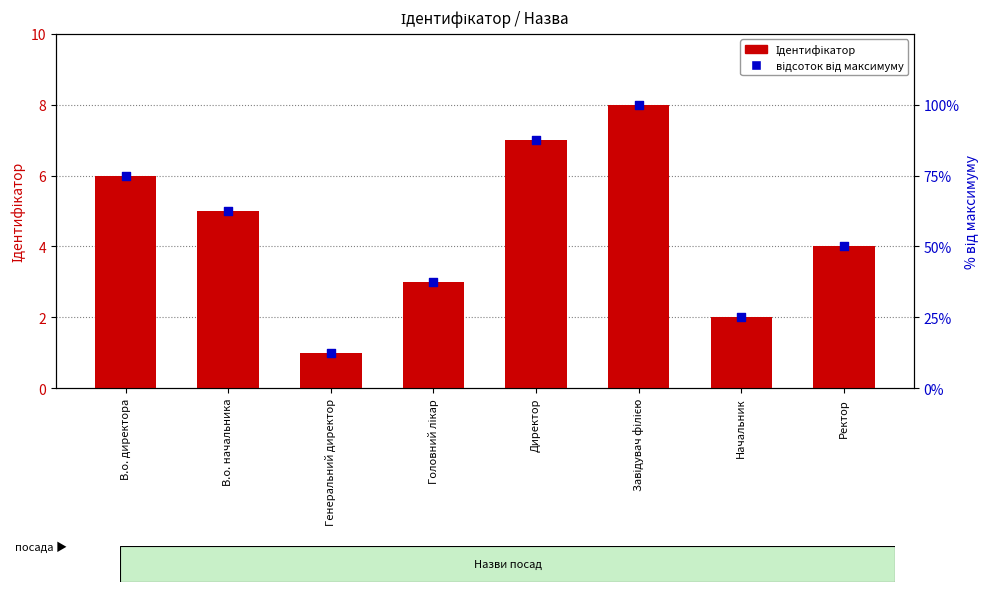

What are all the series names shown in the legend?

Ідентифікатор, відсоток від максимуму